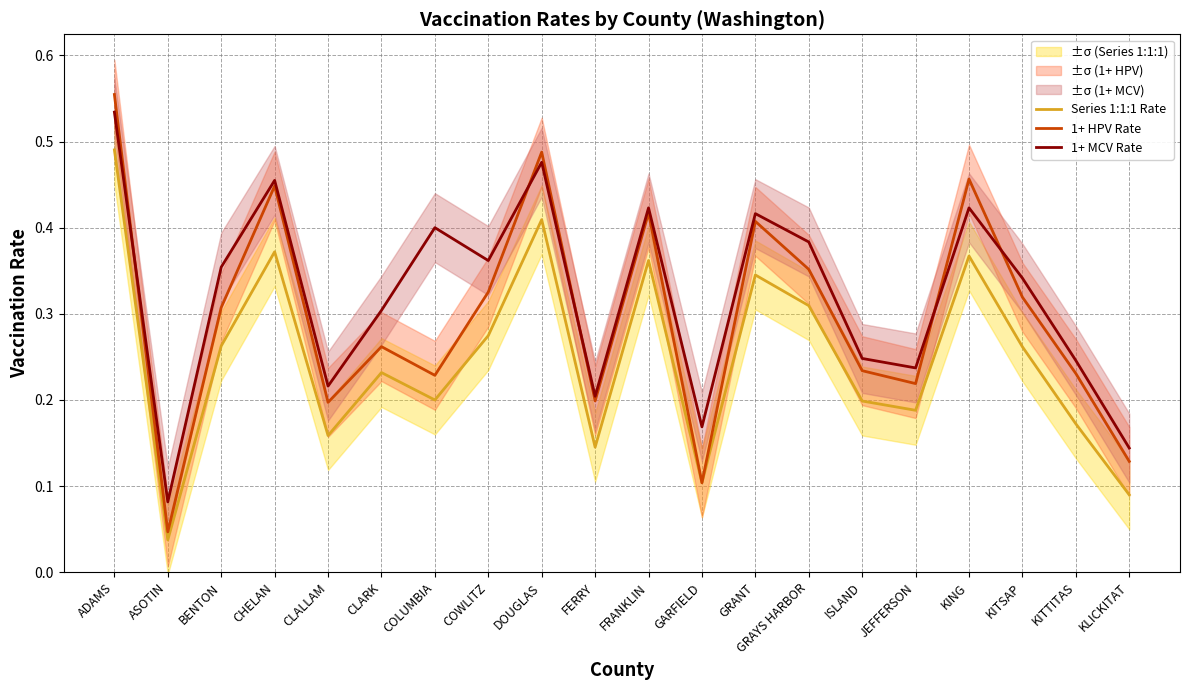

Rank the categories by Series 1:1:1 Rate value from lowest to highest.

ASOTIN, KLICKITAT, GARFIELD, FERRY, CLALLAM, KITTITAS, JEFFERSON, ISLAND, COLUMBIA, CLARK, KITSAP, BENTON, COWLITZ, GRAYS HARBOR, GRANT, FRANKLIN, KING, CHELAN, DOUGLAS, ADAMS